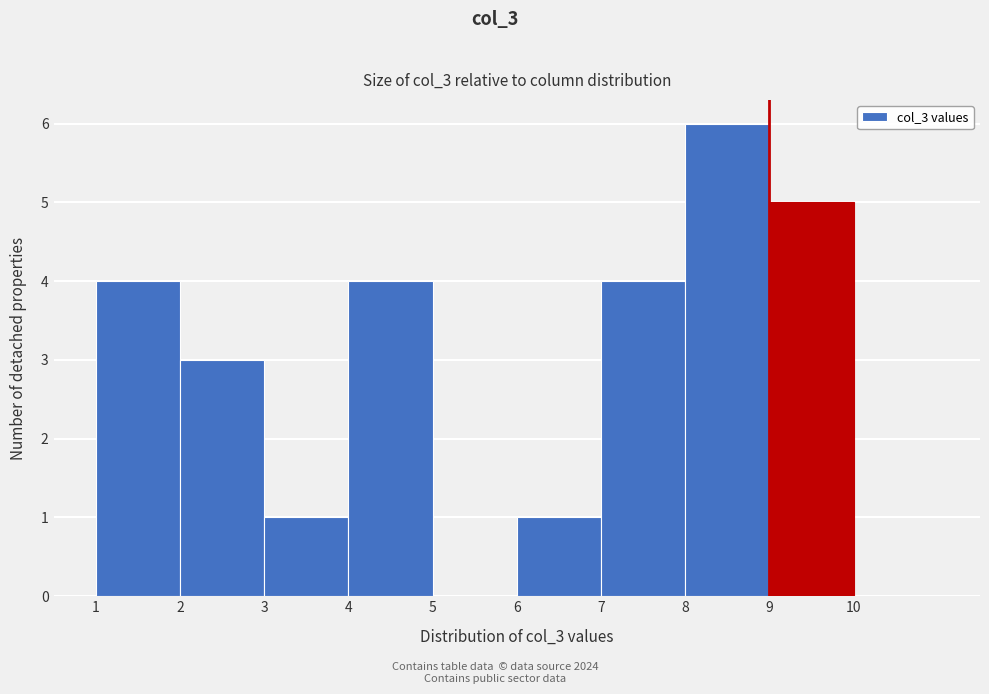

Which range on the x-axis has the tallest bar?

8 to 9